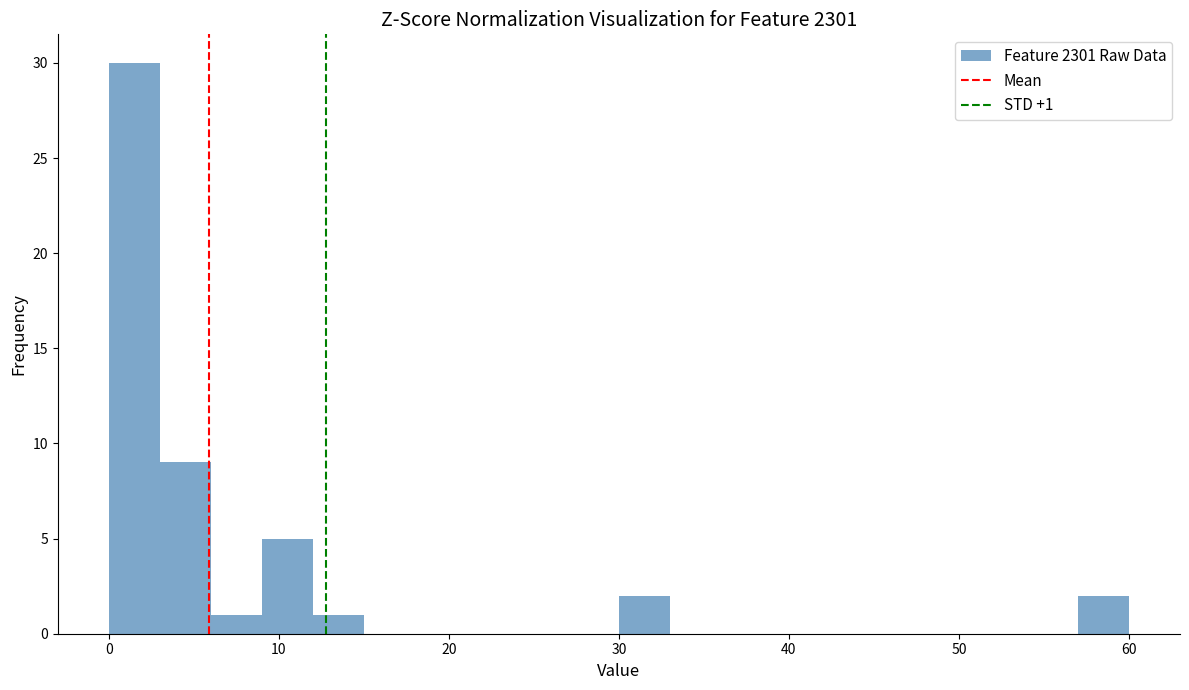

Around what value on the x-axis is the tallest bar? Give the approximate position of its centre, as read against the axis.

2